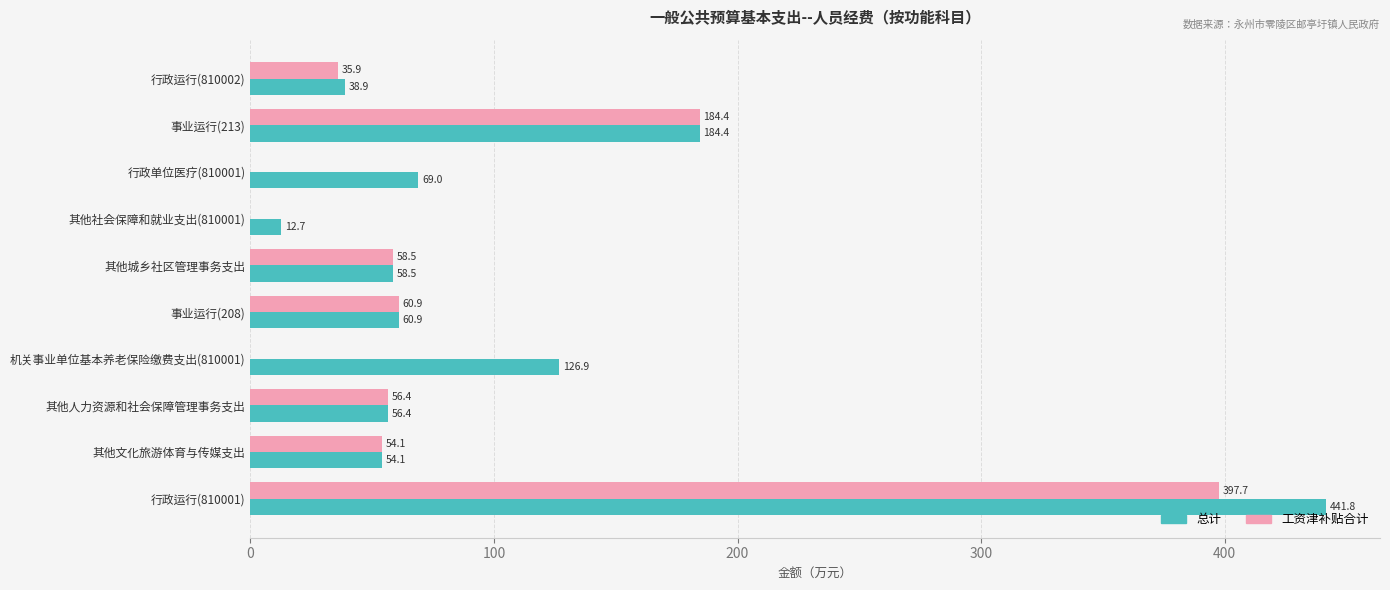

Which series changed the most between 其他人力资源和社会保障管理事务支出 and 行政运行(810002)?

工资津补贴合计